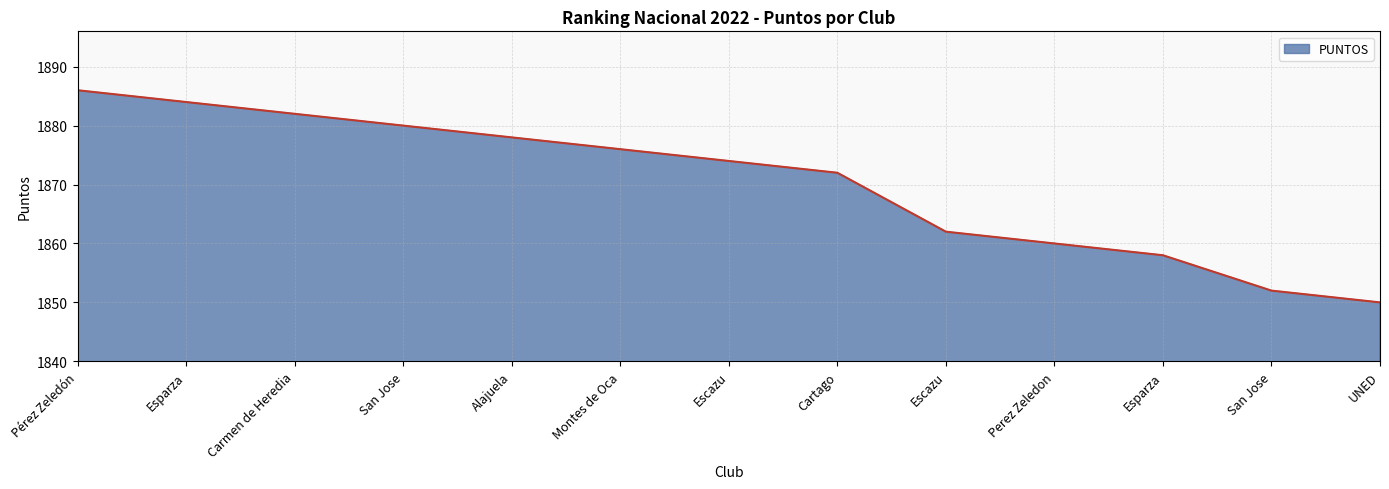

Is it true that the value at Esparza is 1269?

False